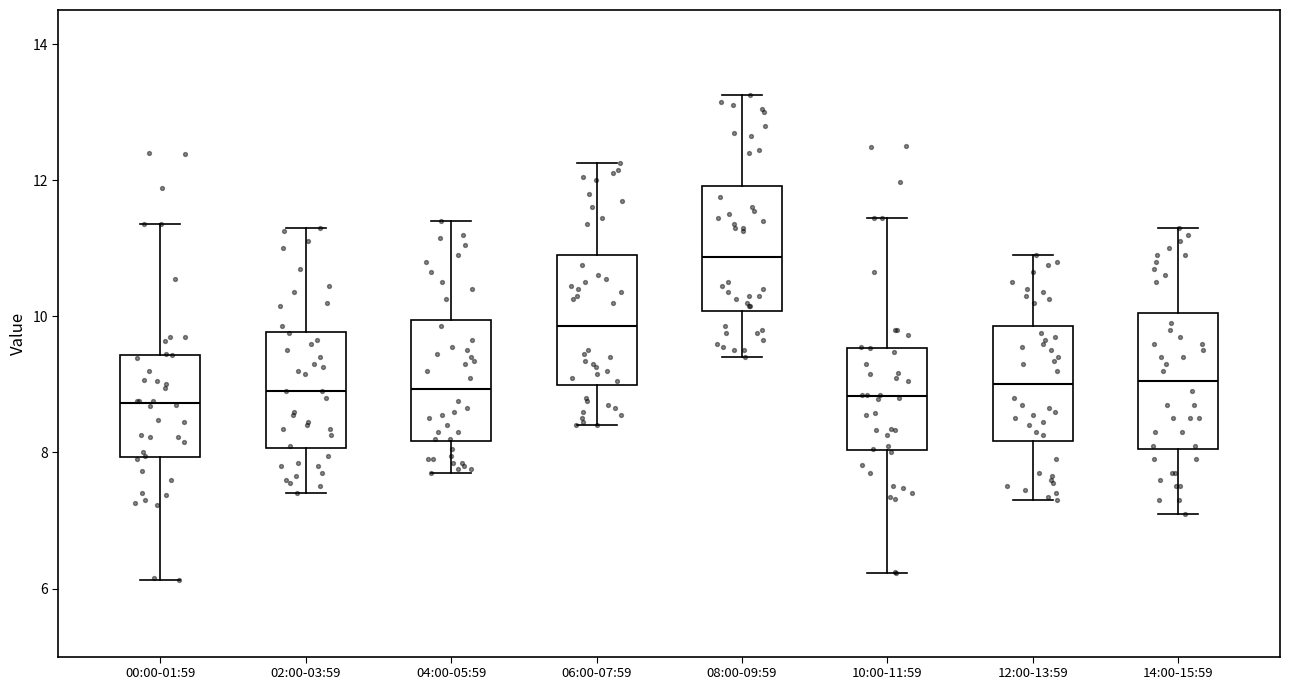

Reading left to right, read every box against the y-axis: the position of its median line, the range the box covers, and the ends of its whiskers. The values are not printed on the chart, so give them approximately, as read against the axis.

00:00-01:59: median 8.8, box 8.0 to 9.4, whiskers 6.2 to 11.4
02:00-03:59: median 9.0, box 8.0 to 9.8, whiskers 7.4 to 11.4
04:00-05:59: median 9.0, box 8.2 to 10.0, whiskers 7.8 to 11.4
06:00-07:59: median 9.8, box 9.0 to 11.0, whiskers 8.4 to 12.2
08:00-09:59: median 10.8, box 10.0 to 12.0, whiskers 9.4 to 13.2
10:00-11:59: median 8.8, box 8.0 to 9.6, whiskers 6.2 to 11.4
12:00-13:59: median 9.0, box 8.2 to 9.8, whiskers 7.4 to 11.0
14:00-15:59: median 9.0, box 8.0 to 10.0, whiskers 7.2 to 11.4